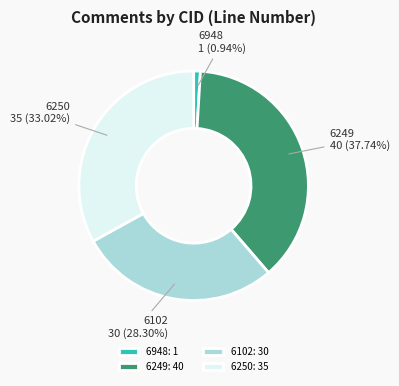

How much of the chart is everything except 6102?

71.7%